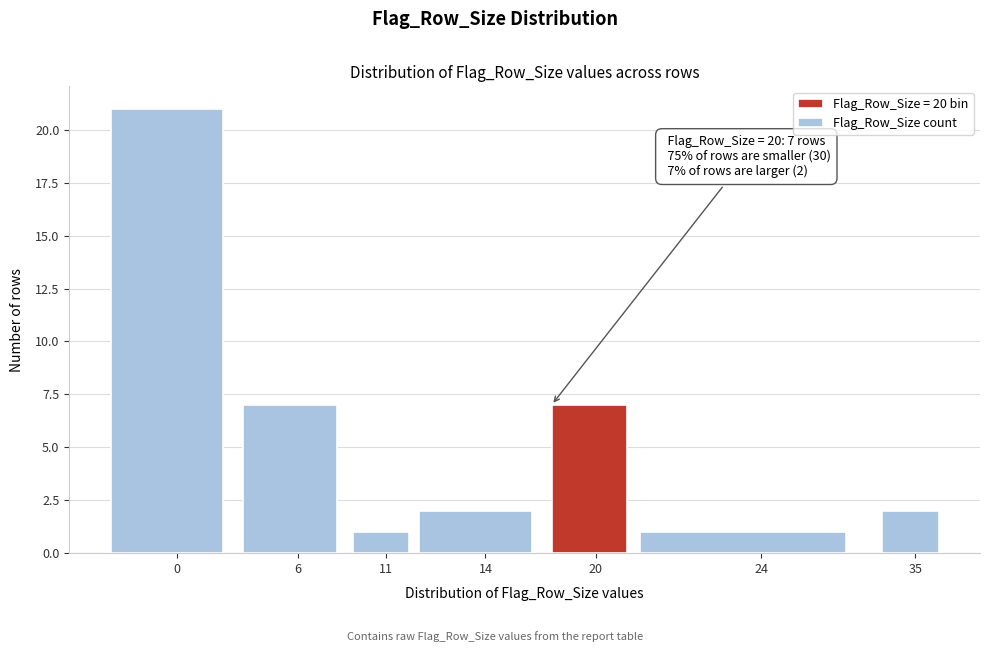

Reading left to right, transcribe all the data shown in this chart.

0=21	6=7	11=1	14=2	20=7	24=1	35=2